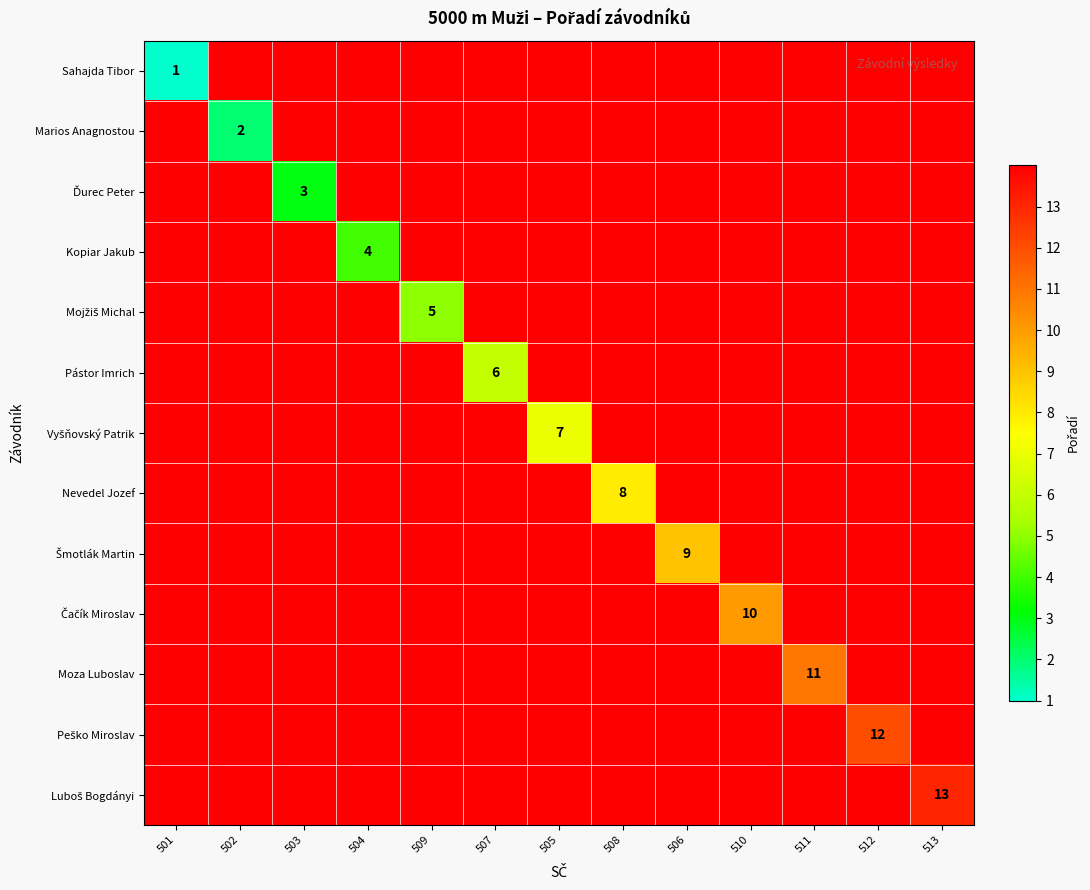

Is the value of Luboš Bogdányi at 501 greater than the value of Ďurec Peter at 501?

No